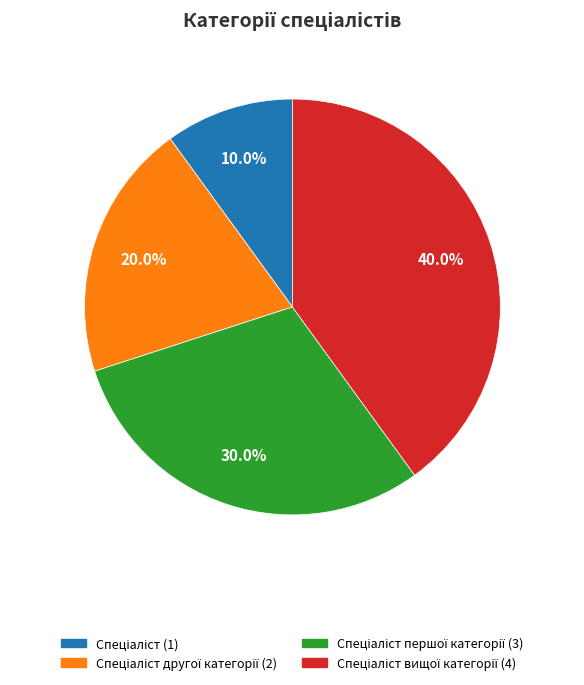

Is there a majority slice in this chart?

No